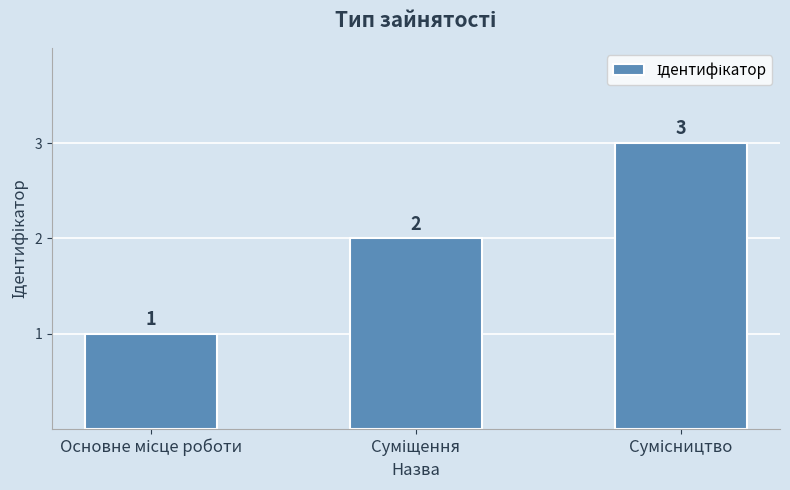

What is the sum of all values?

6